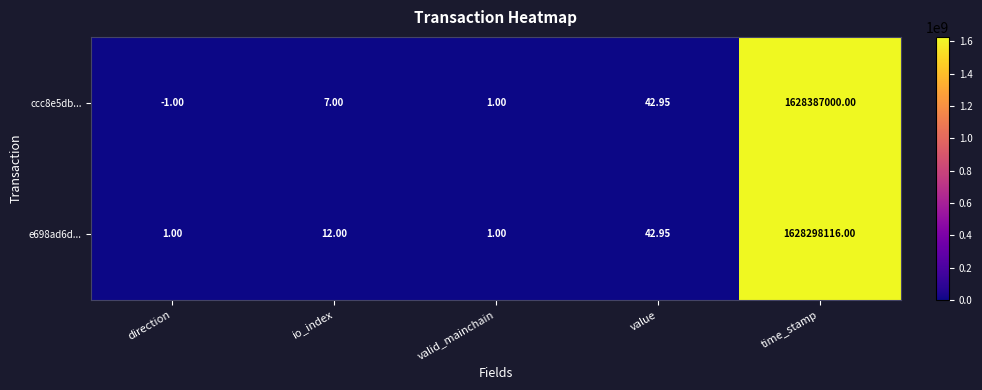

At which category is the sum across all series the highest?

time_stamp